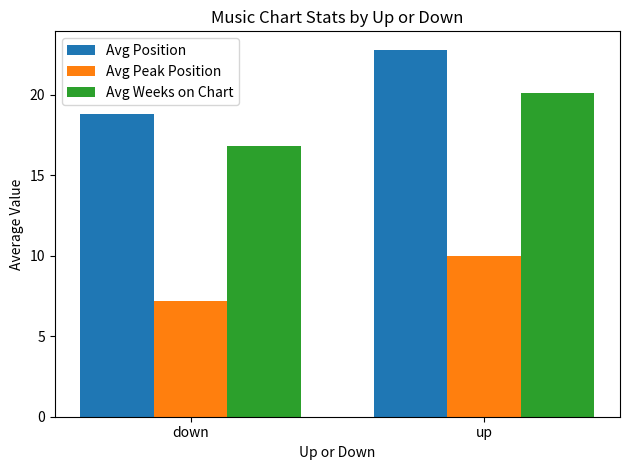

List the series in order of their peak value, lowest first.

Avg Peak Position, Avg Weeks on Chart, Avg Position